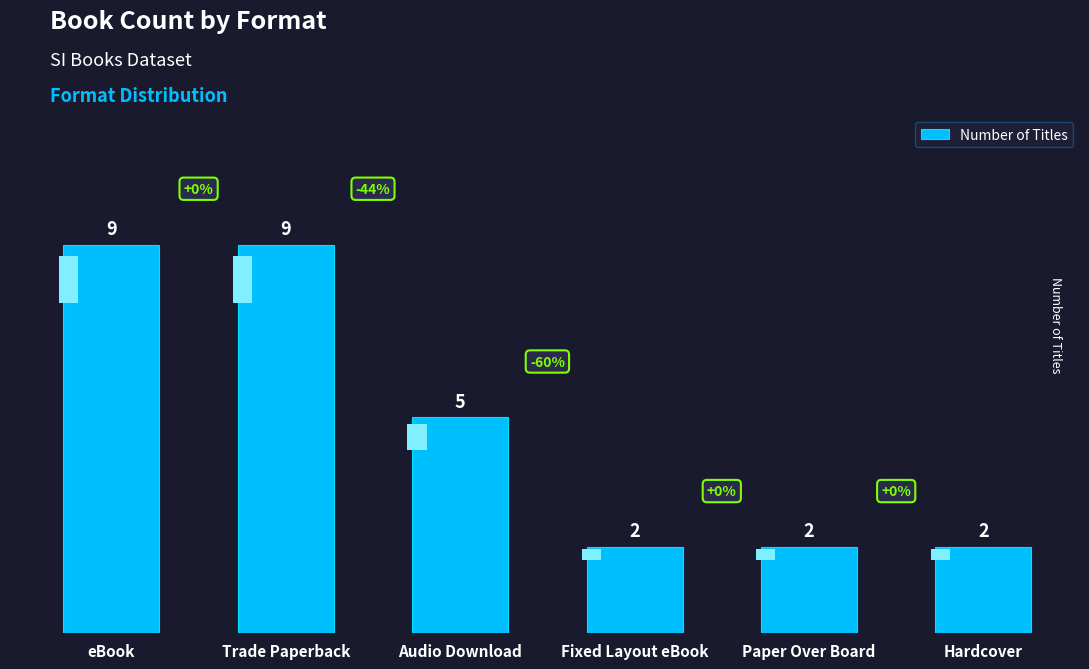

How many data points does each series have?

6